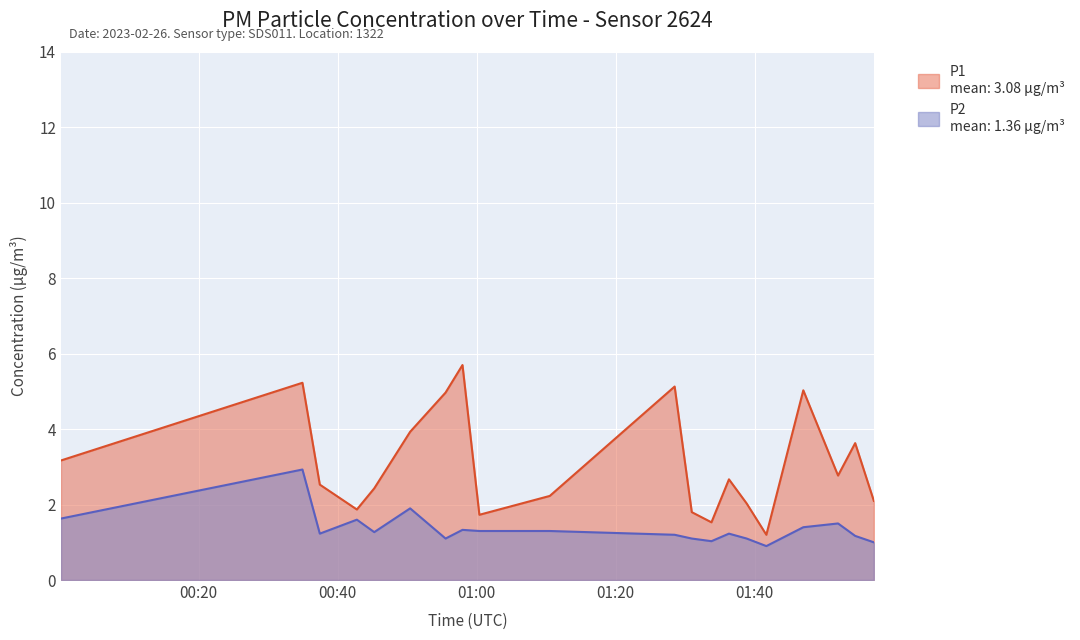

What is the minimum value for P1?

1.2